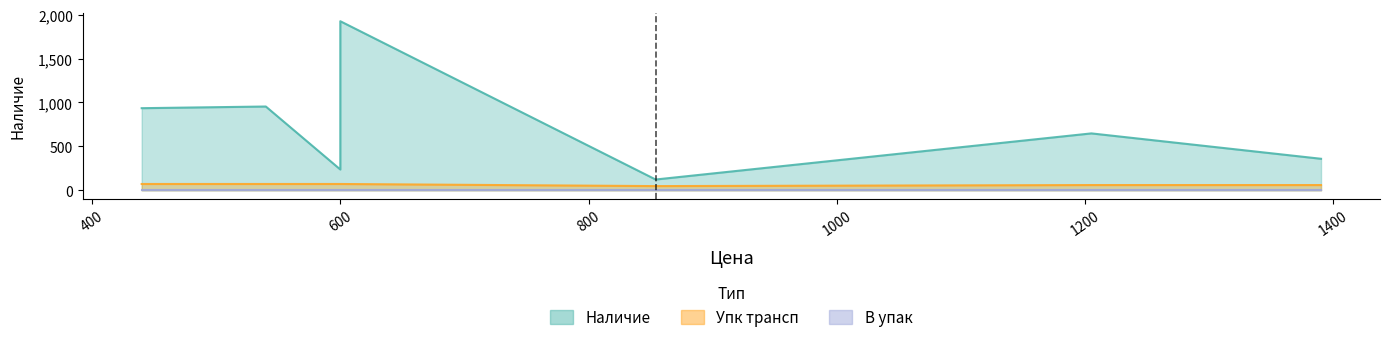

Rank the categories by В_упак value from highest to lowest.

600, 440, 600, 854, 540, 1390, 1205